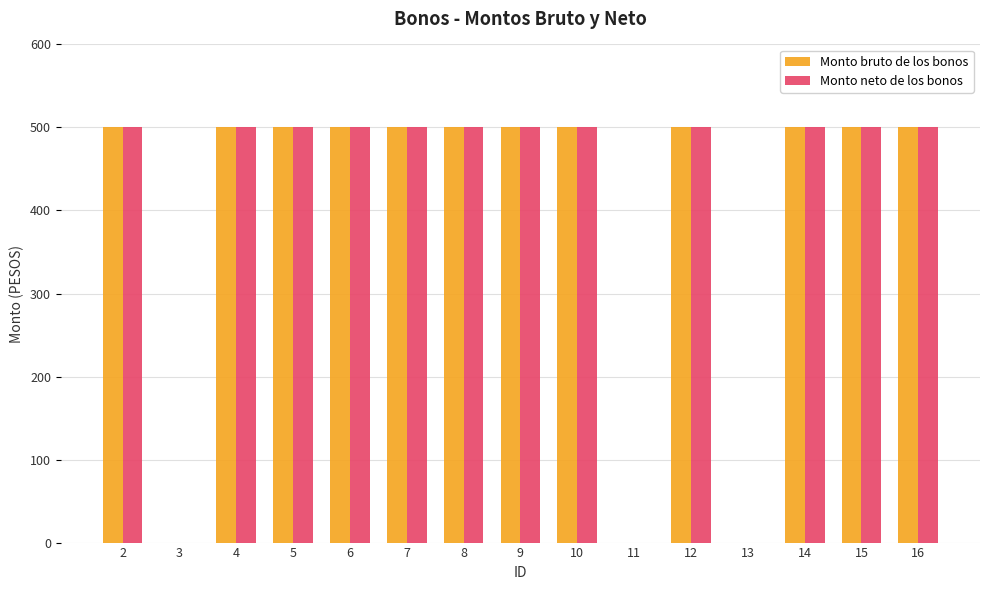

The Monto neto de los bonos series shows 677 at 9. True or false?

False